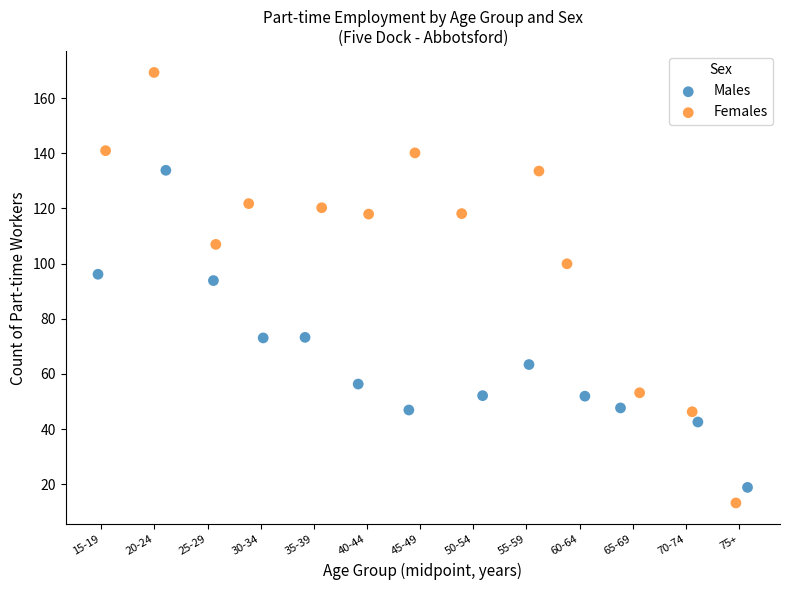

Which series reaches the maximum Y coordinate?

Females